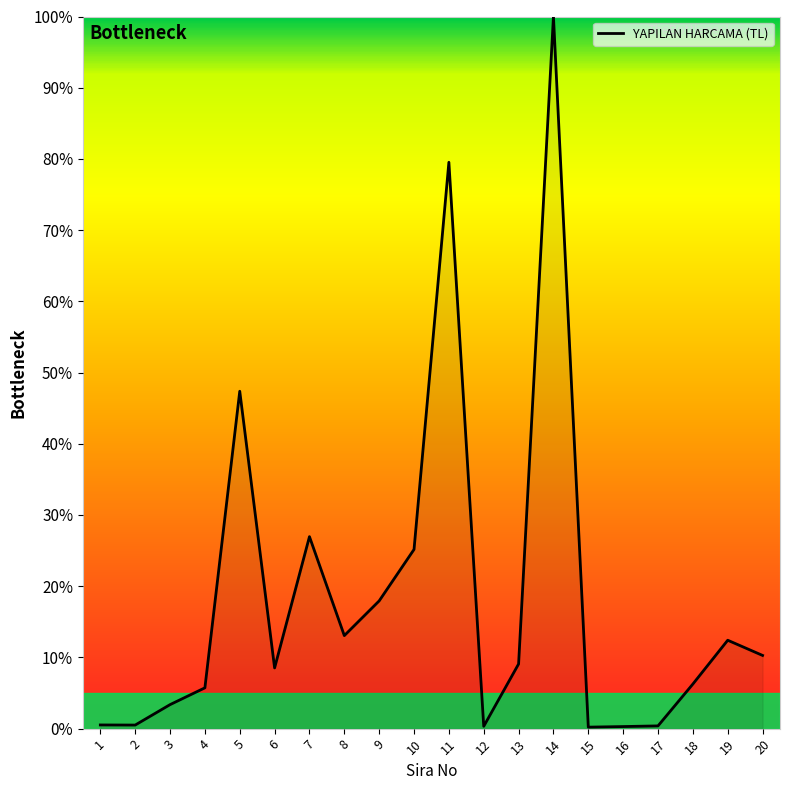

What is the greatest value displayed?

100.0